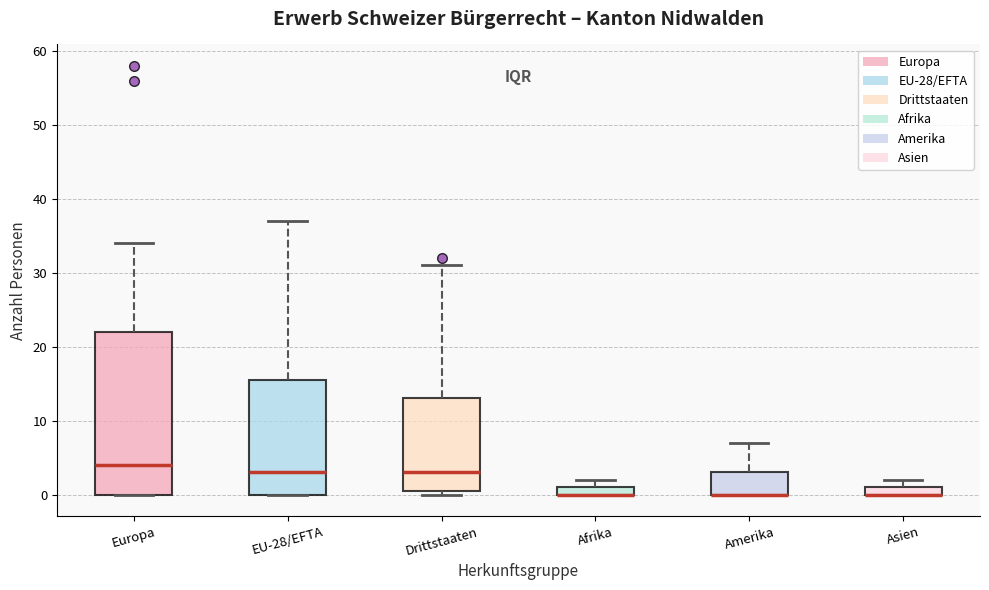

Comparing the boxes themselves (not the whiskers), which one is the tallest?

Europa